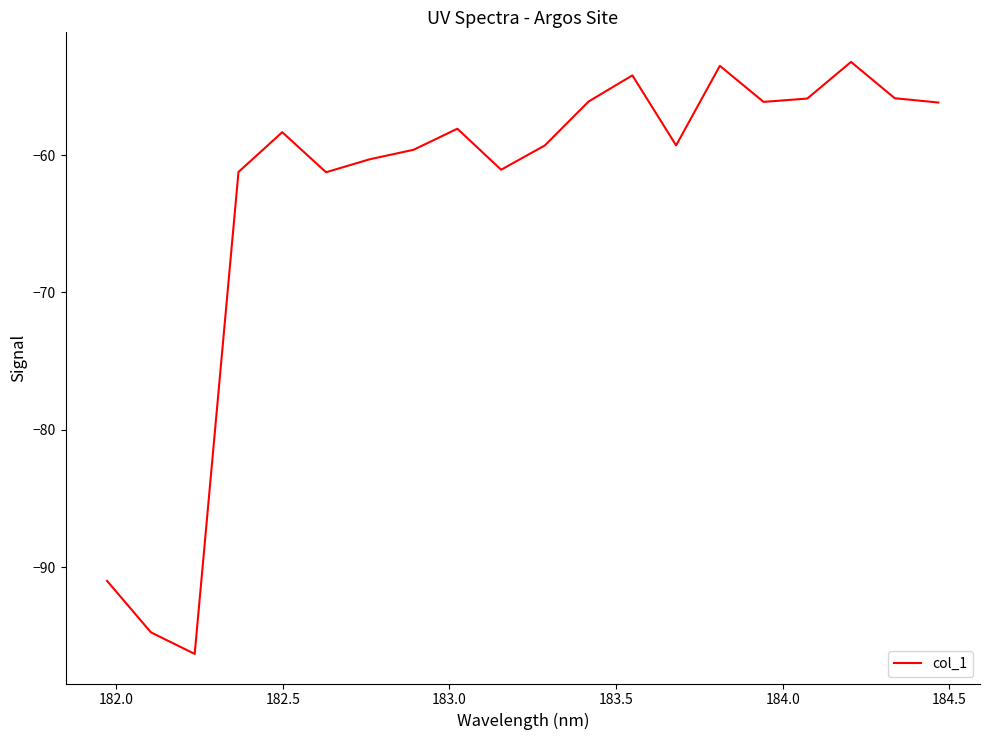

What is the difference between the maximum and minimum values?

43.1